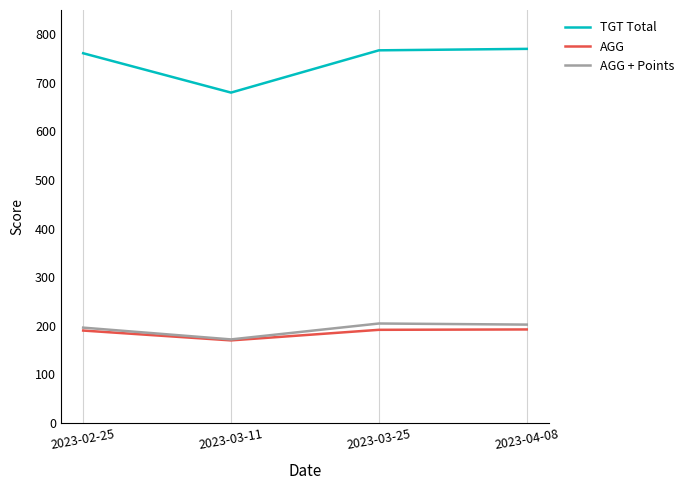

At which label does AGG first exceed 191?

2023-03-25